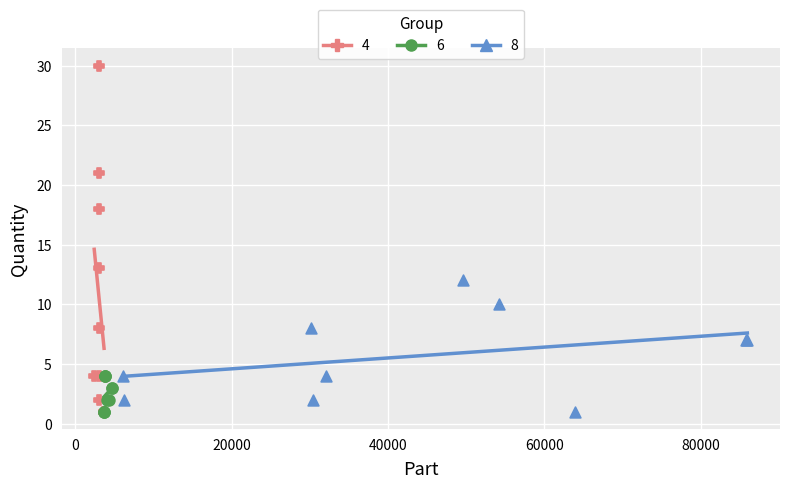

What are all the series names shown in the legend?

4, 6, 8